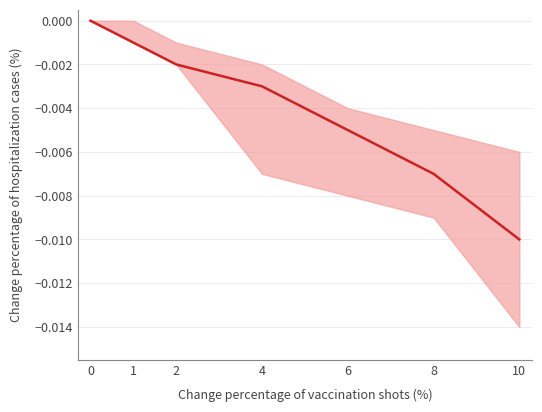

True or false: the data shows -0.0 at 10.

True